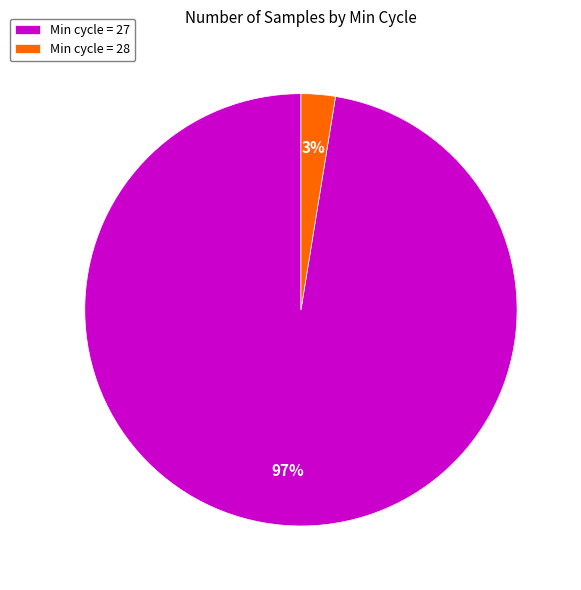

To the nearest percent, what percentage of the pie is Min cycle = 28?

3%